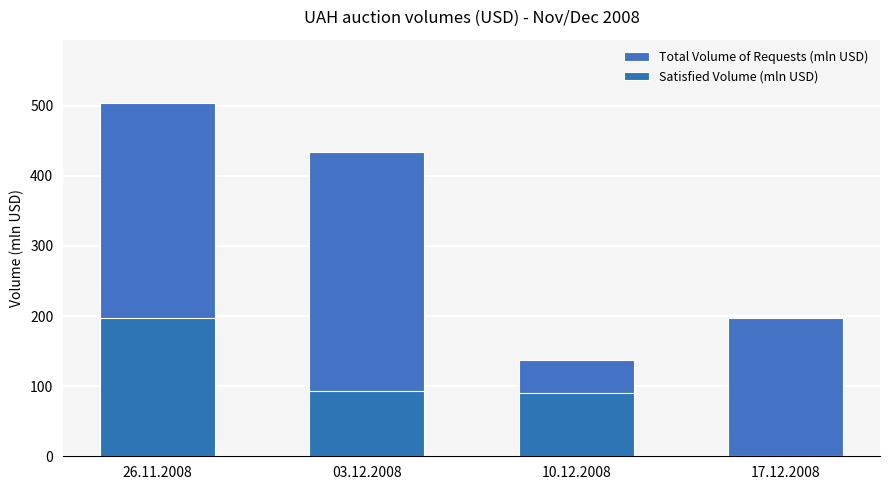

How many categories are shown in the chart?

4